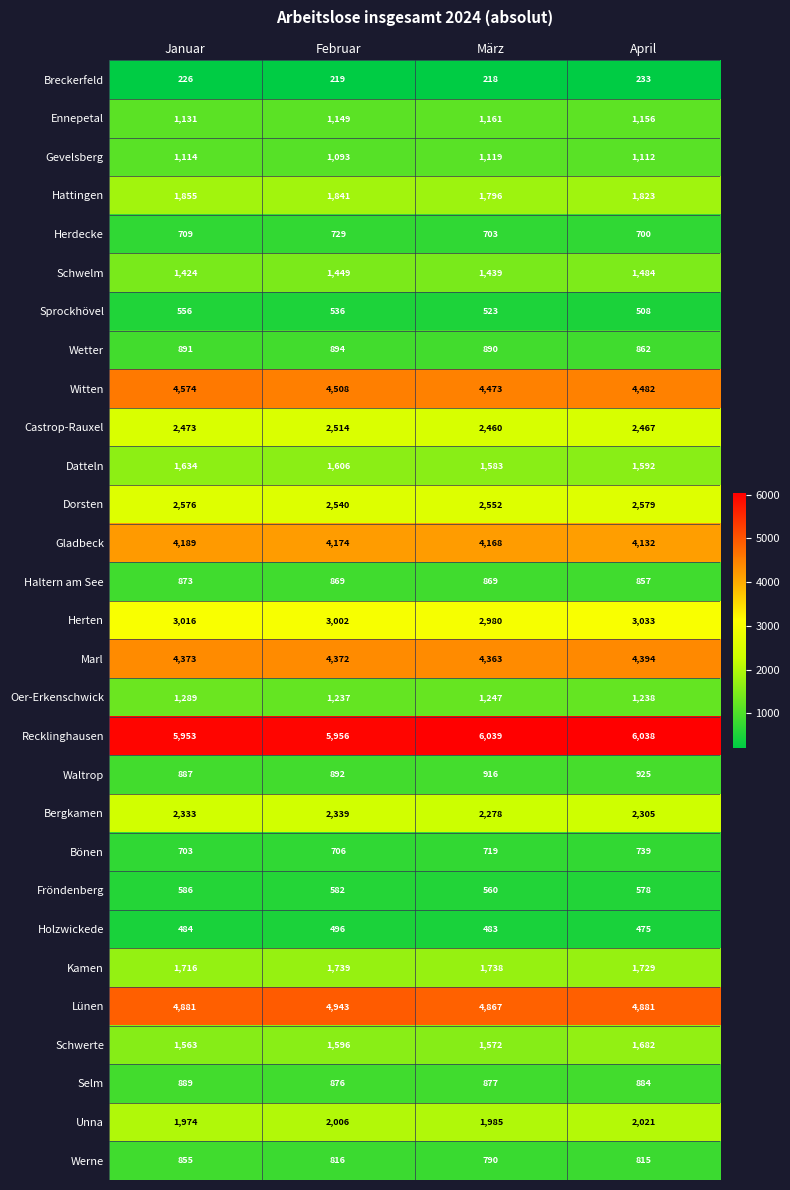

List the labels in order of Dorsten value, largest first.

April, Januar, März, Februar